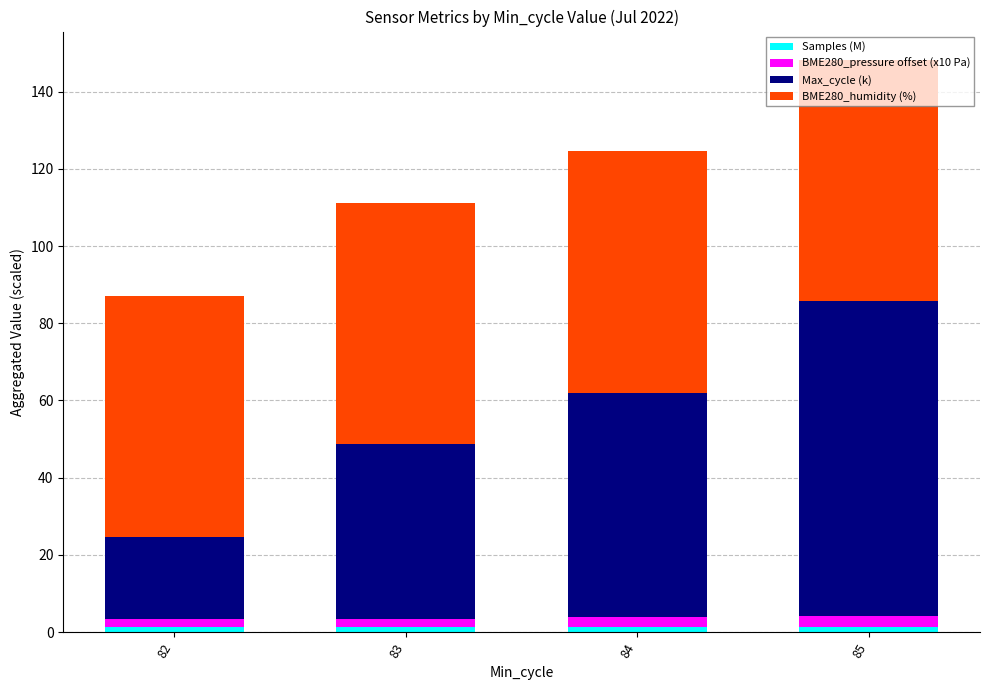

At which category is the sum across all series the highest?

85